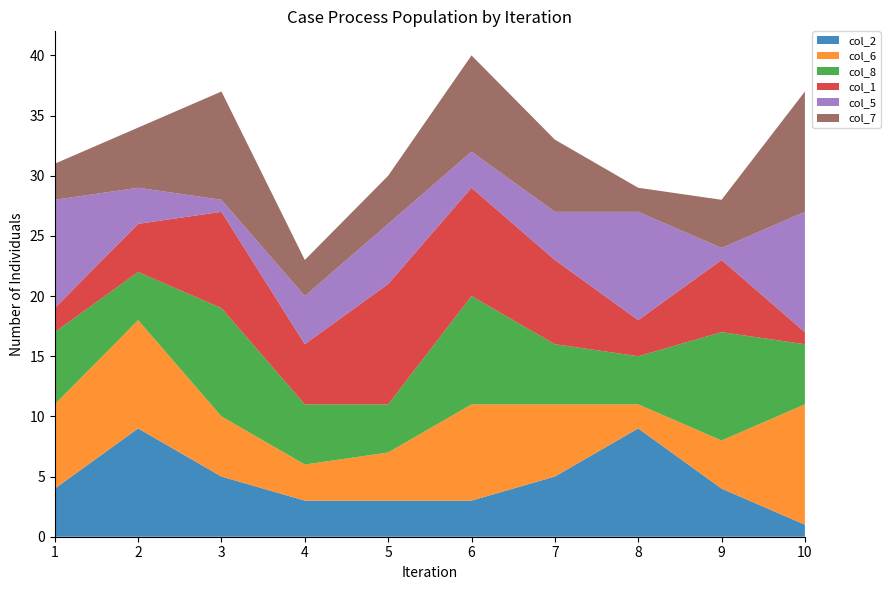

Reading left to right, transcribe all the data shown in this chart.

col_2: 1=4	2=9	3=5	4=3	5=3	6=3	7=5	8=9	9=4	10=1
col_6: 1=7	2=9	3=5	4=3	5=4	6=8	7=6	8=2	9=4	10=10
col_8: 1=6	2=4	3=9	4=5	5=4	6=9	7=5	8=4	9=9	10=5
col_1: 1=2	2=4	3=8	4=5	5=10	6=9	7=7	8=3	9=6	10=1
col_5: 1=9	2=3	3=1	4=4	5=5	6=3	7=4	8=9	9=1	10=10
col_7: 1=3	2=5	3=9	4=3	5=4	6=8	7=6	8=2	9=4	10=10